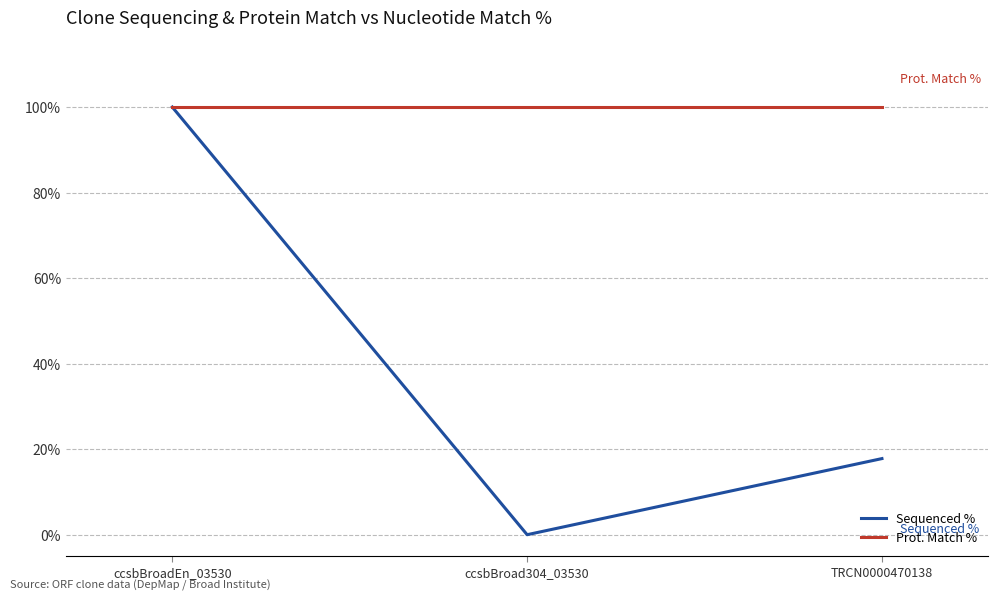

Where is Sequenced % nearest to the value 50?

TRCN0000470138